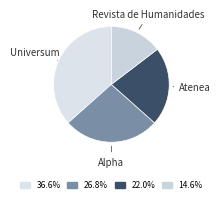

Approximately how many times larger is the value at Revista de Humanidades compared to Atenea?

0.7